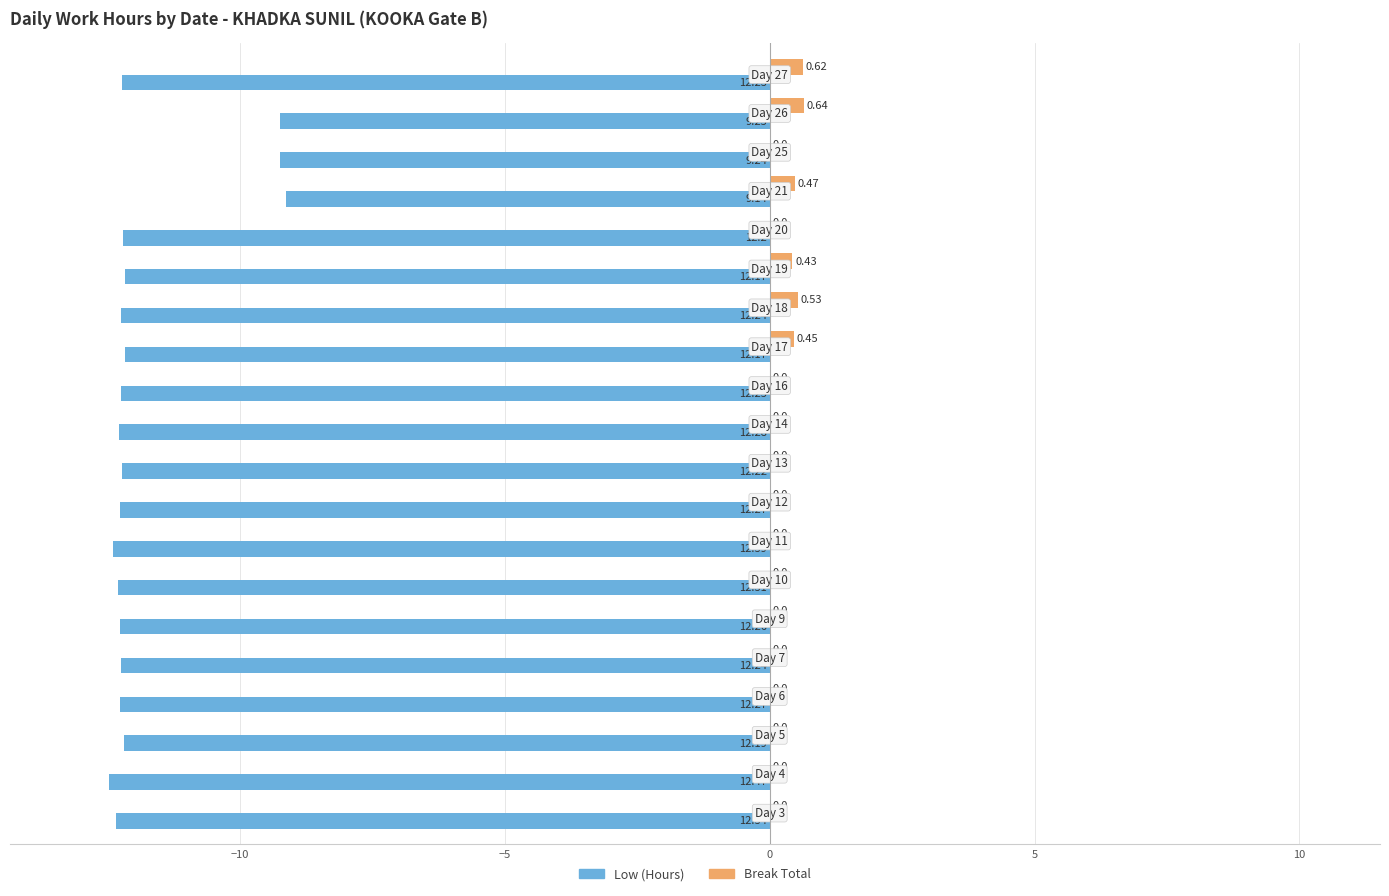

Which series has the largest total across all categories?

Break Total